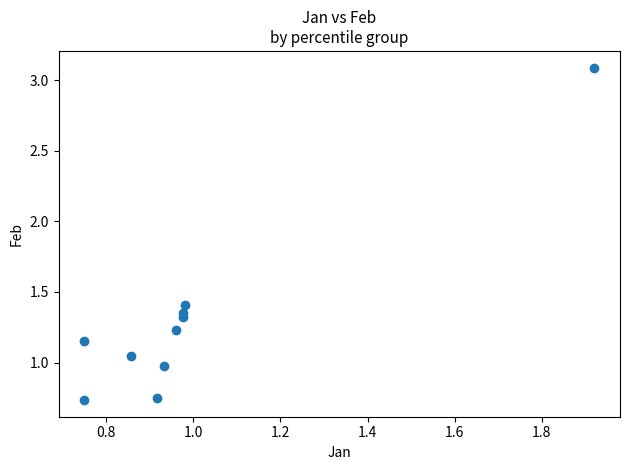

What is the range of Y values (max minus min)?

2.4